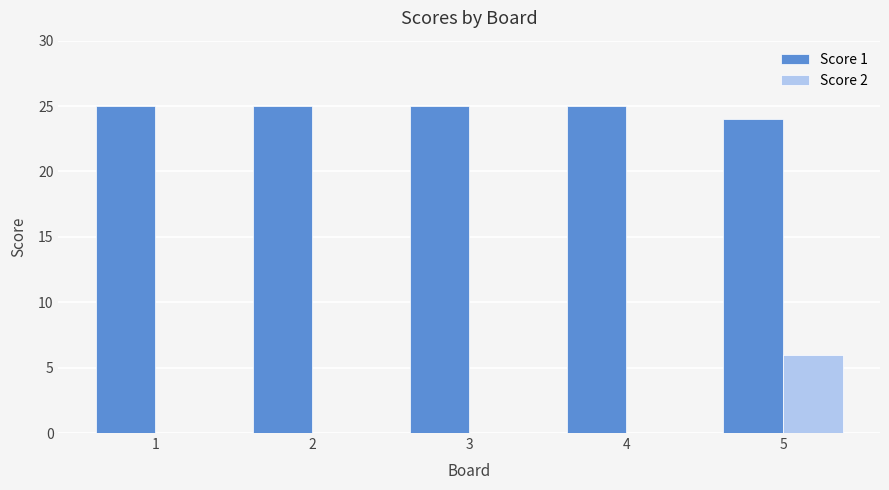

Which series has the widest spread of values?

Score 2